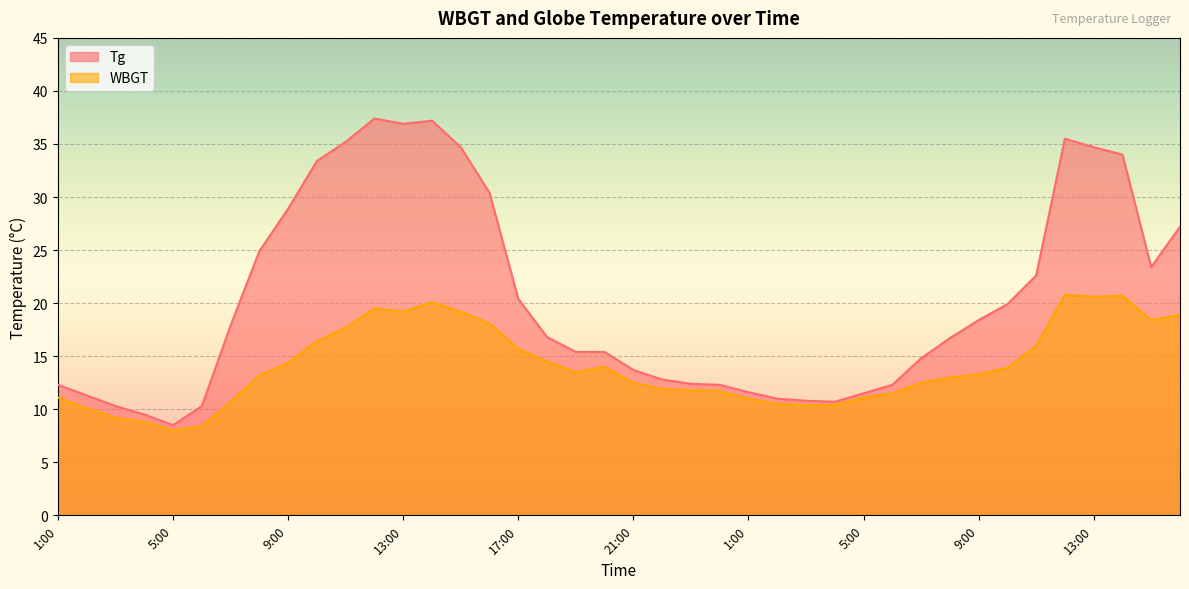

What is the spread (max minus min) of values at 19:00?

1.9